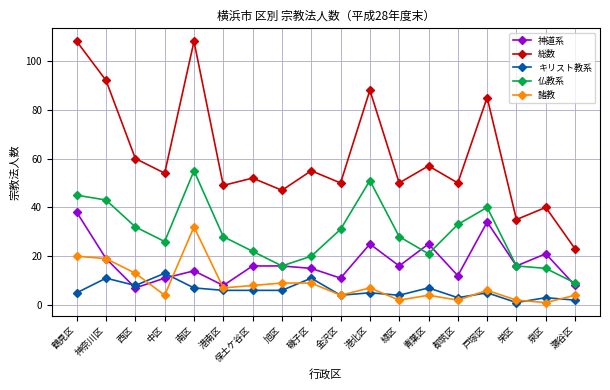

How many distinct data groups are displayed?

5